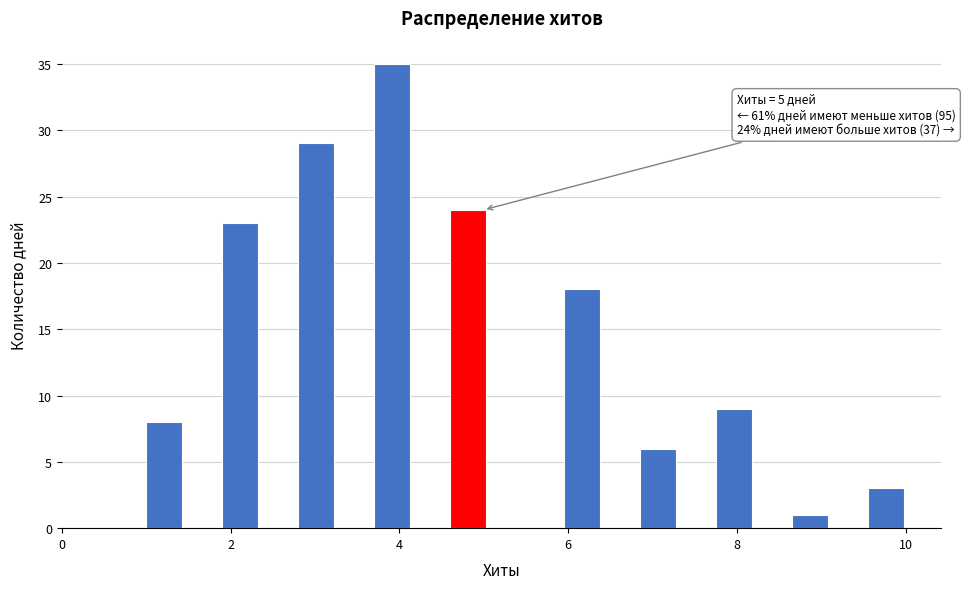

Read against the x-axis, roughly where is the centre of the tallest bar?

4.0